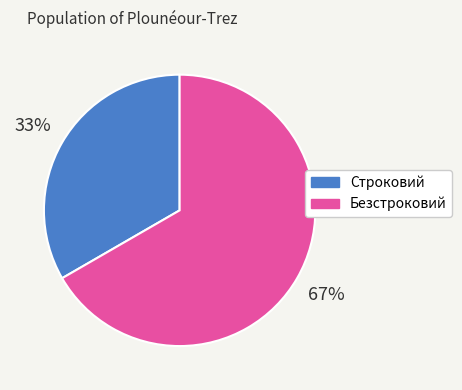

How many segments does this pie chart have?

2